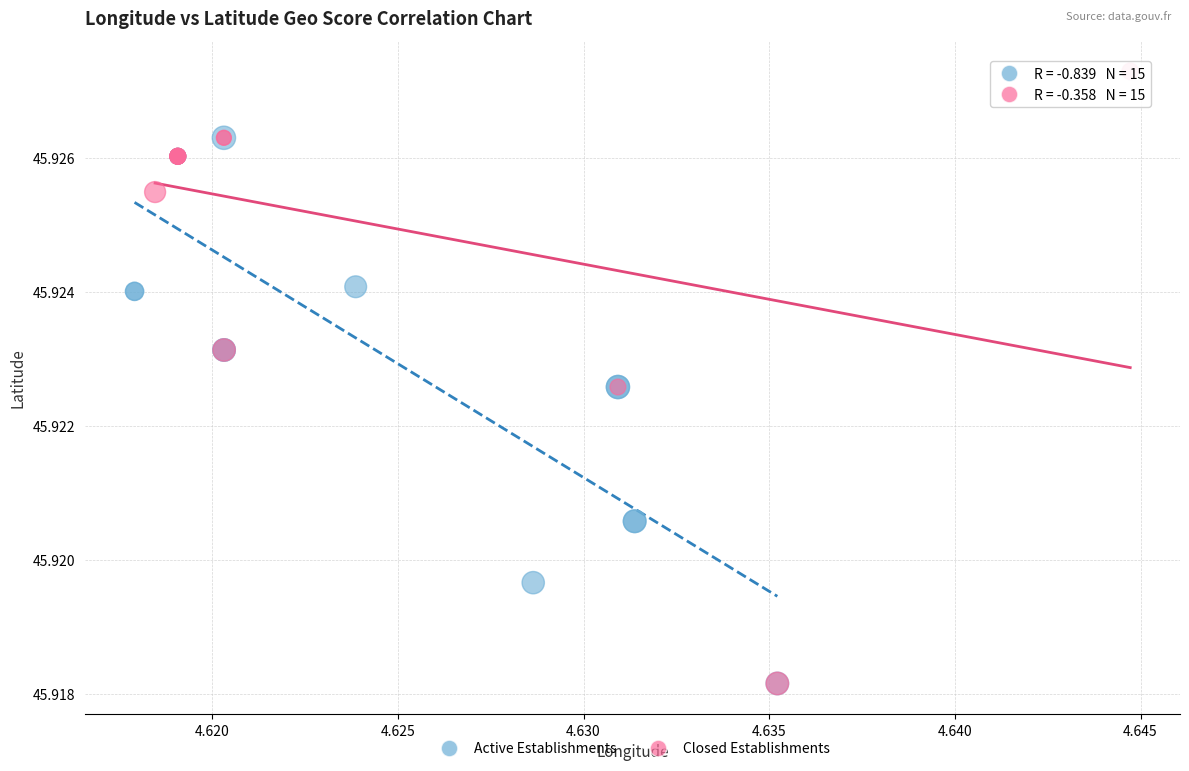

Which series reaches the maximum Y coordinate?

Closed Establishments